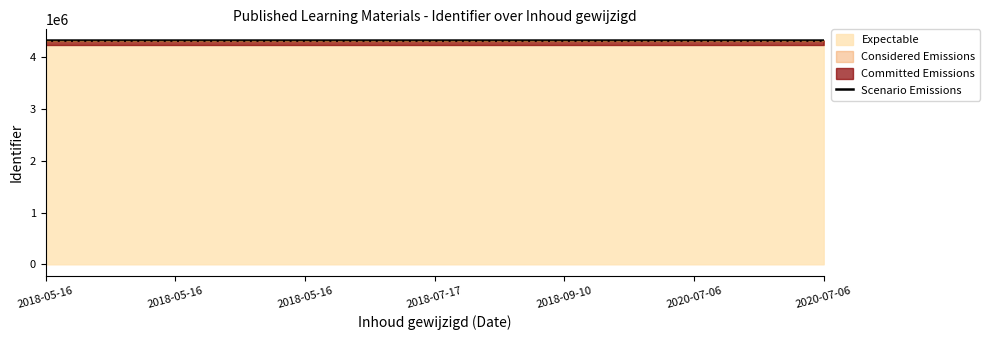

Between 9 and 12, which is larger?

12